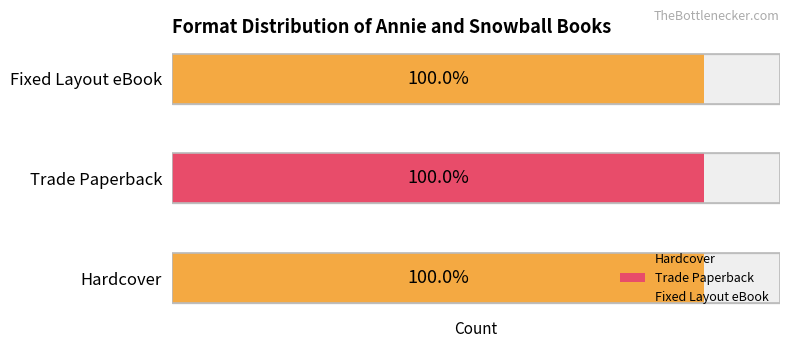

How many values in the Hardcover series exceed 43036203?

3